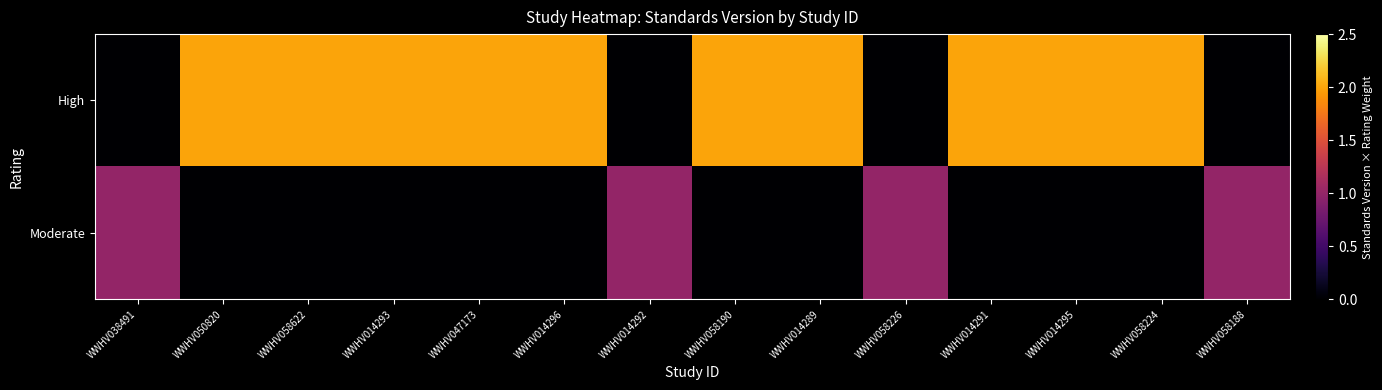

Which has a higher value, WWHV058622 or WWHV050820?

WWHV058622